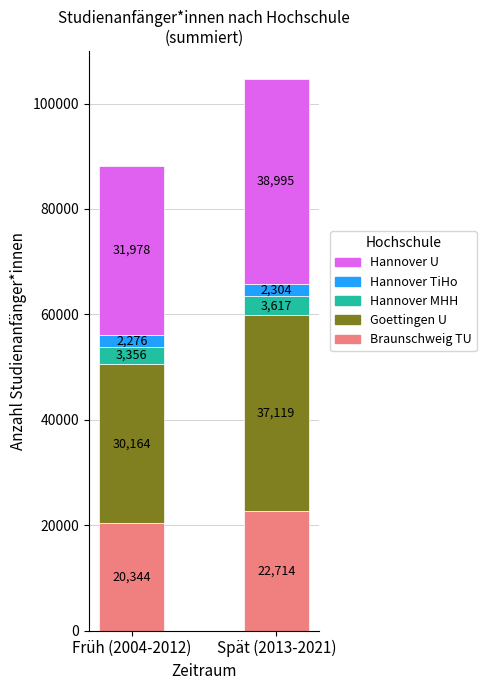

What is the average value of the Braunschweig TU series?

21529